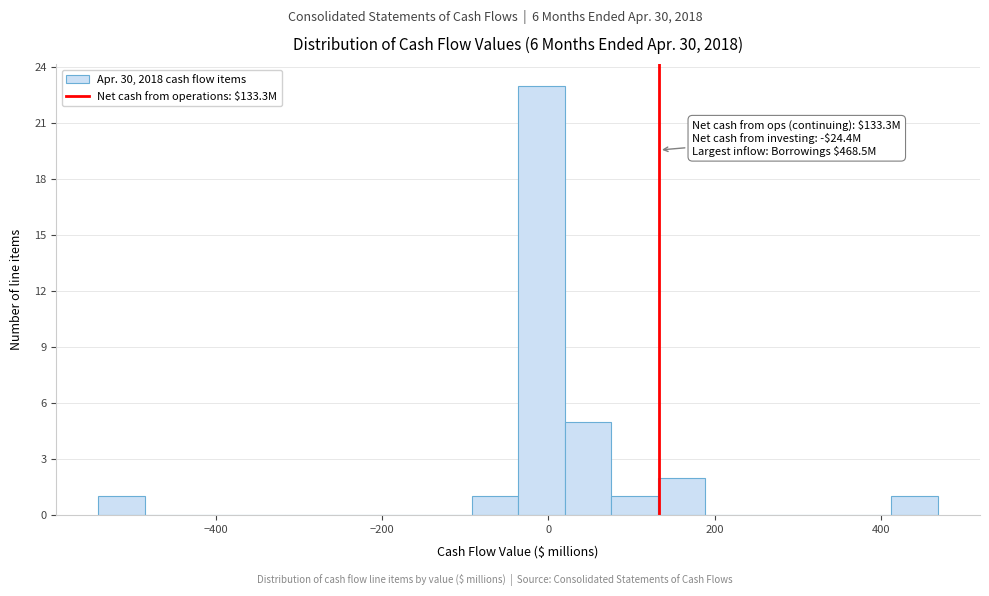

Around what value on the x-axis is the tallest bar? Give the approximate position of its centre, as read against the axis.

0